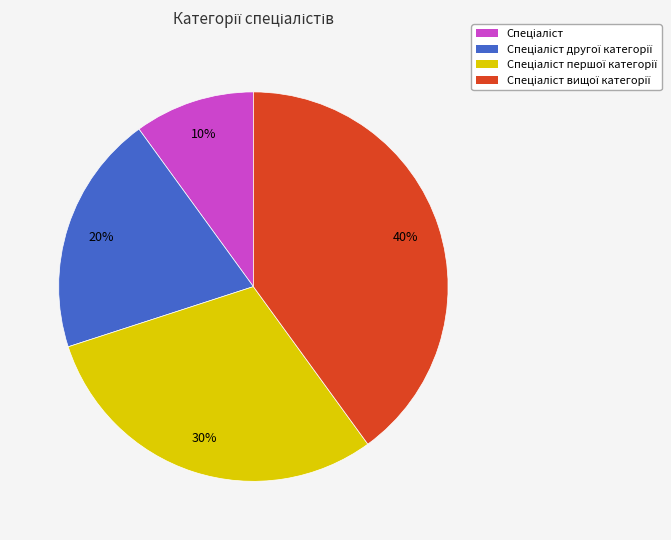

To the nearest percent, what is the difference between the largest and smallest slice percentages?

30%